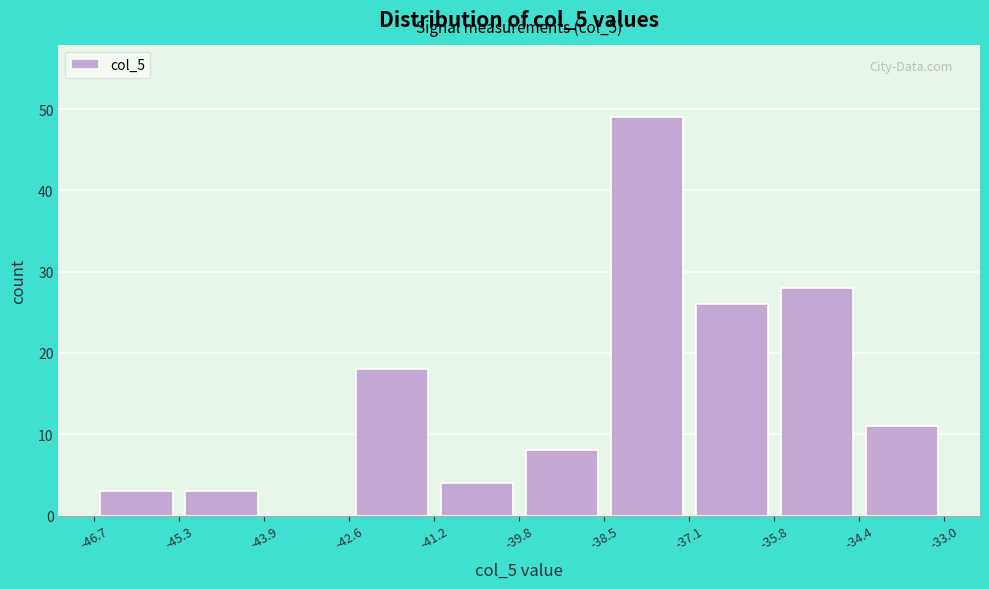

Which range on the x-axis has the tallest bar?

-38.5 to -37.1